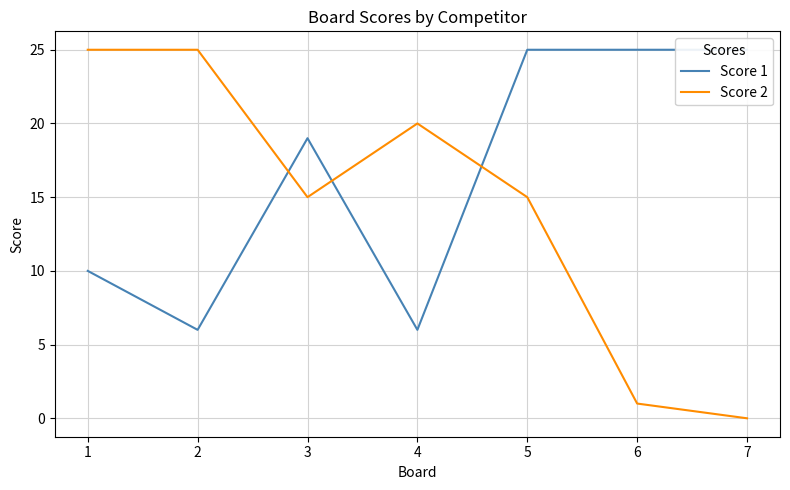

Rank the categories by Score 1 value from highest to lowest.

5, 6, 7, 3, 1, 2, 4